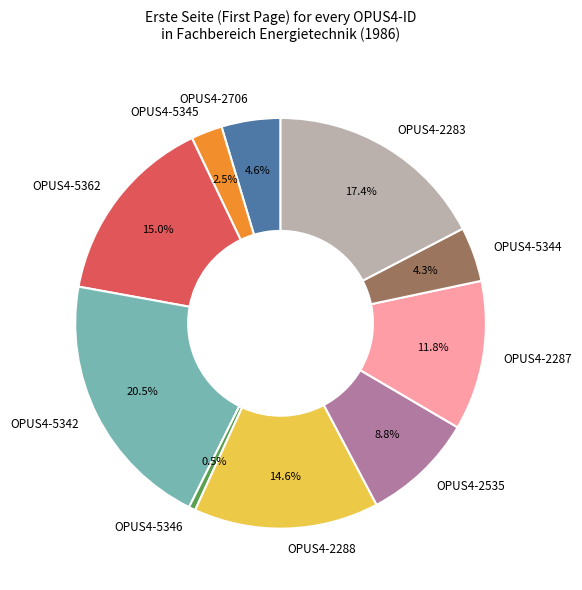

What percentage is the OPUS4-2535 slice, to the nearest percent?

9%